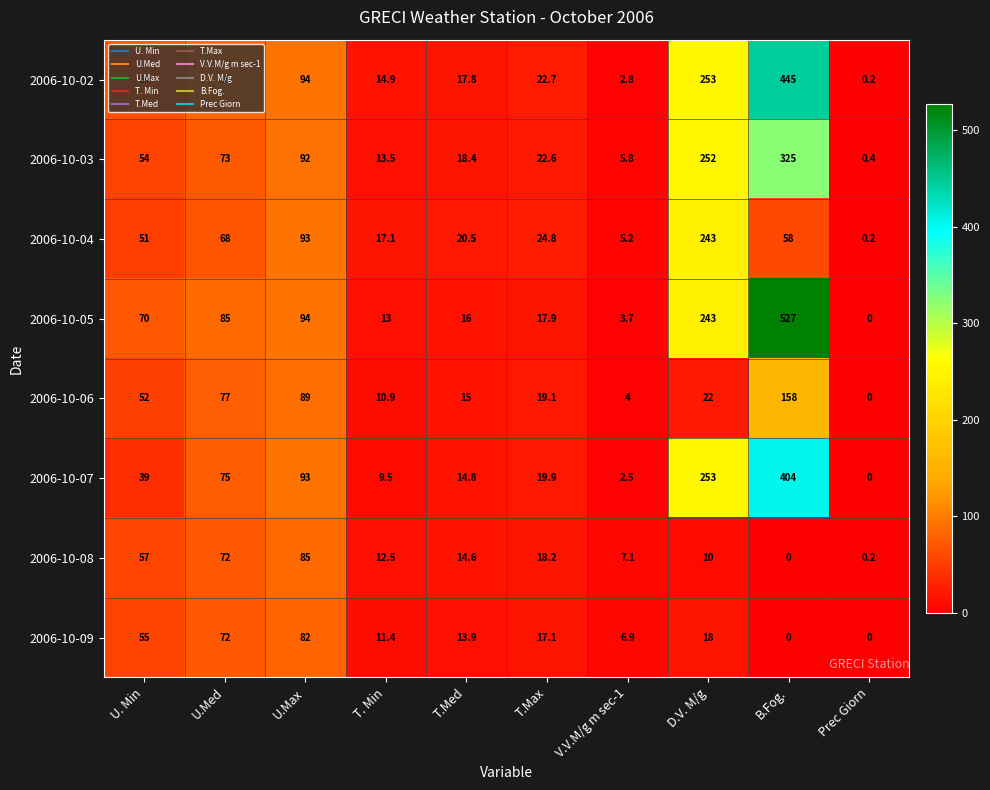

What is the maximum value shown in the chart?

527.0